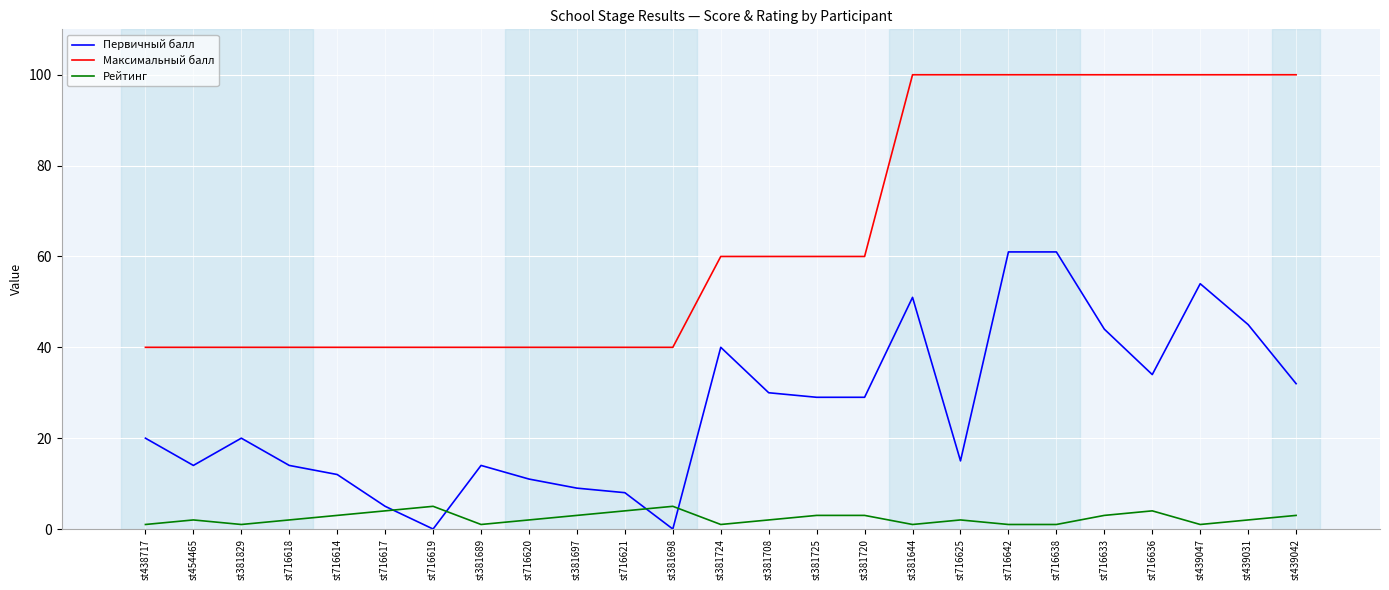

What is the maximum value for Первичный балл?

61